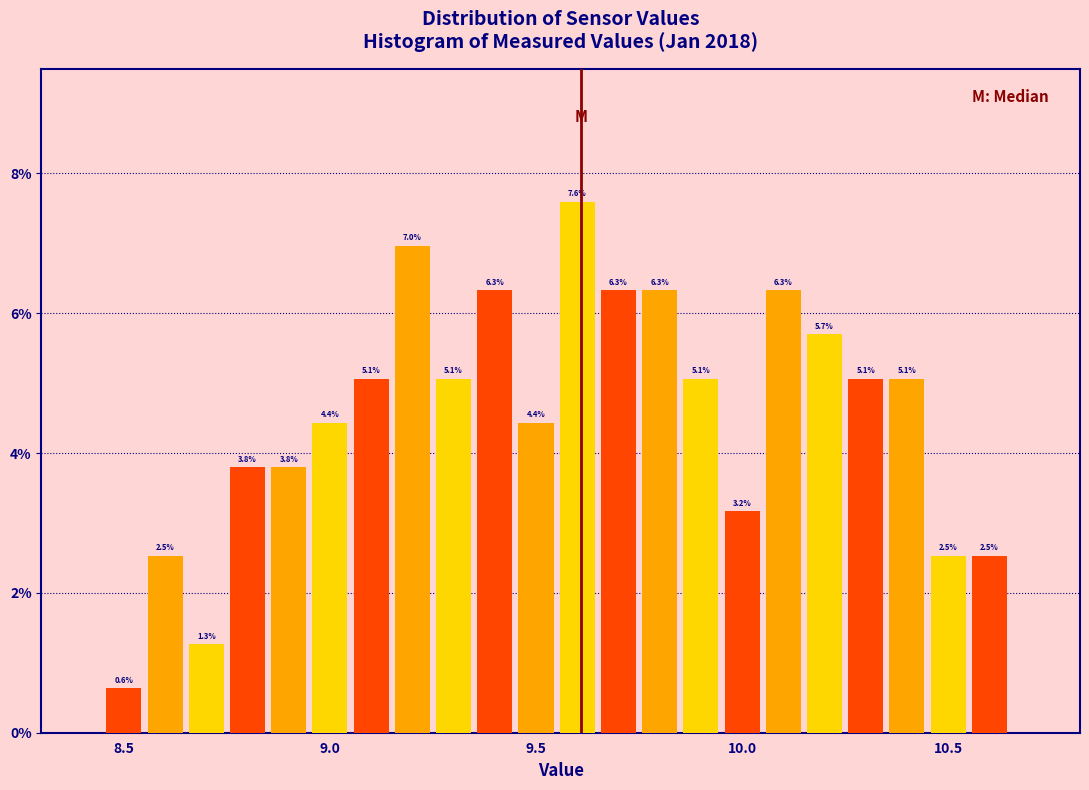

Read against the x-axis, roughly where is the centre of the tallest bar?

9.60